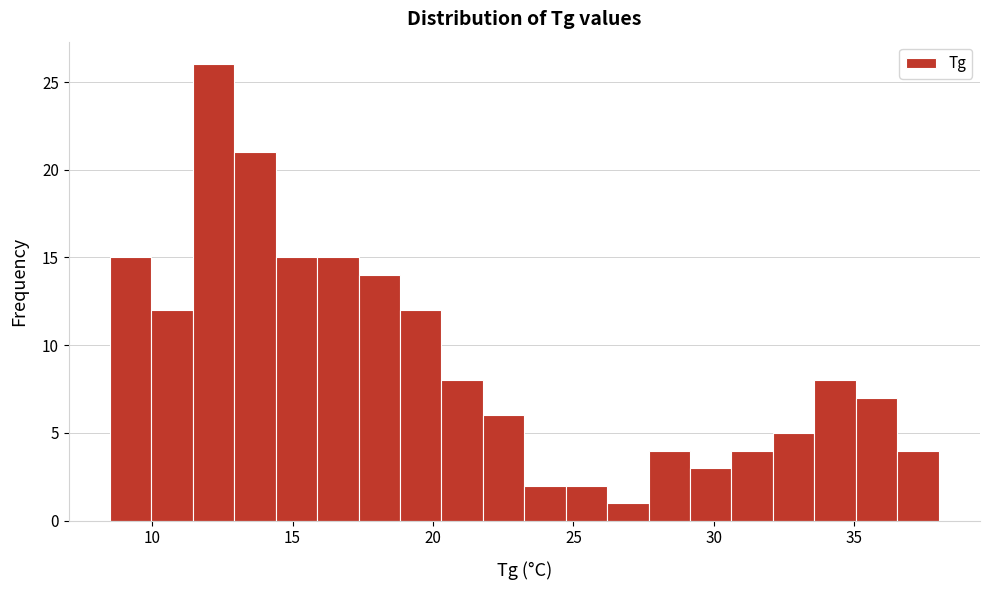

Around what value on the x-axis is the tallest bar? Give the approximate position of its centre, as read against the axis.

12.0